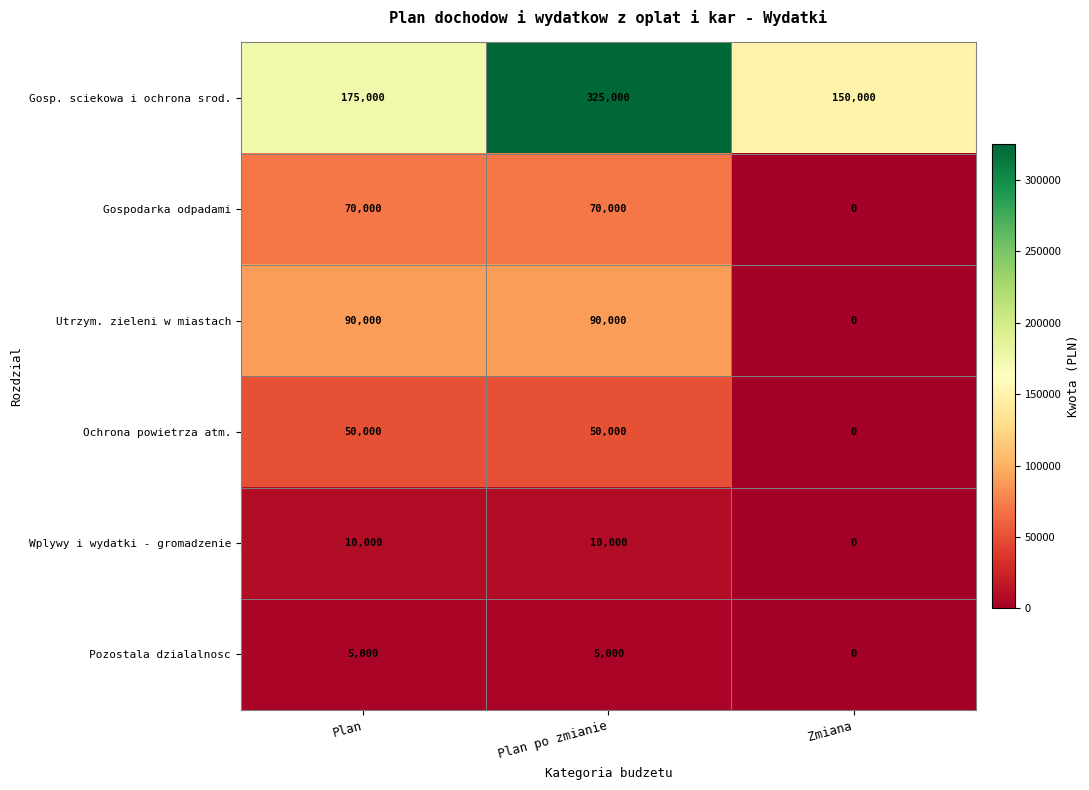

What is the greatest value displayed?

325000